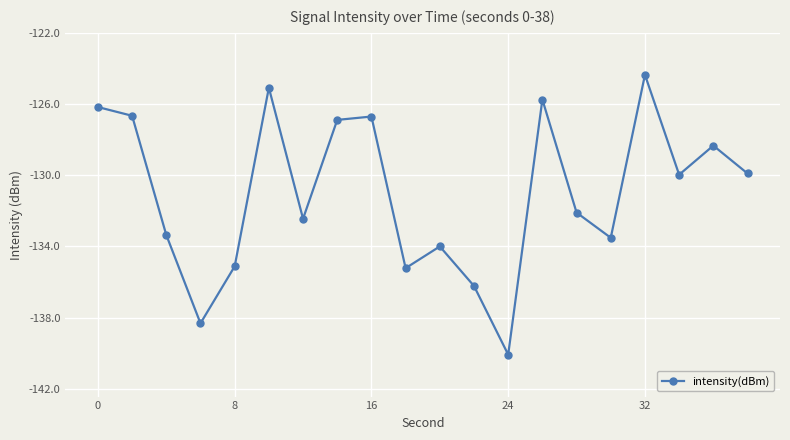

What is the difference between the second highest and minimum values?

15.0